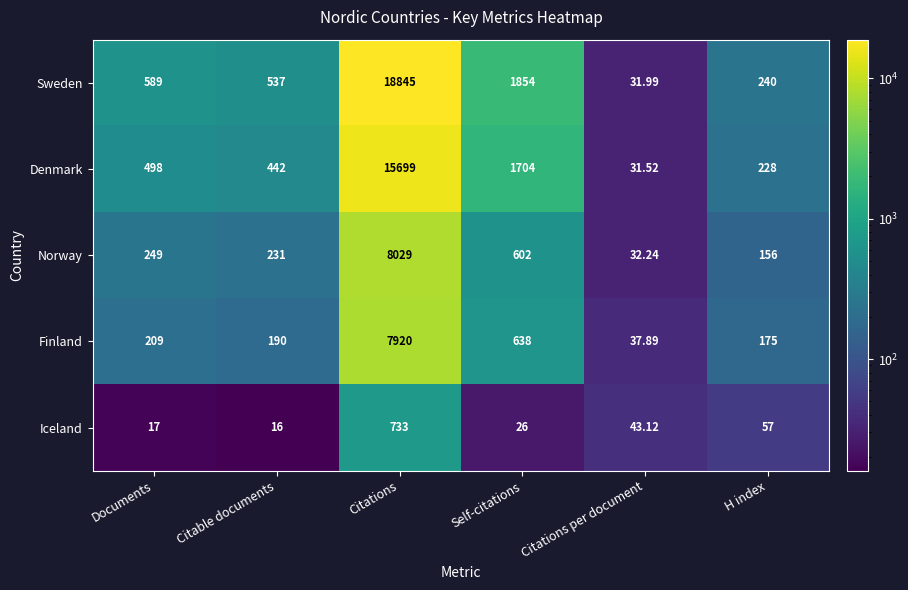

Where is Iceland nearest to the value 374?

H index